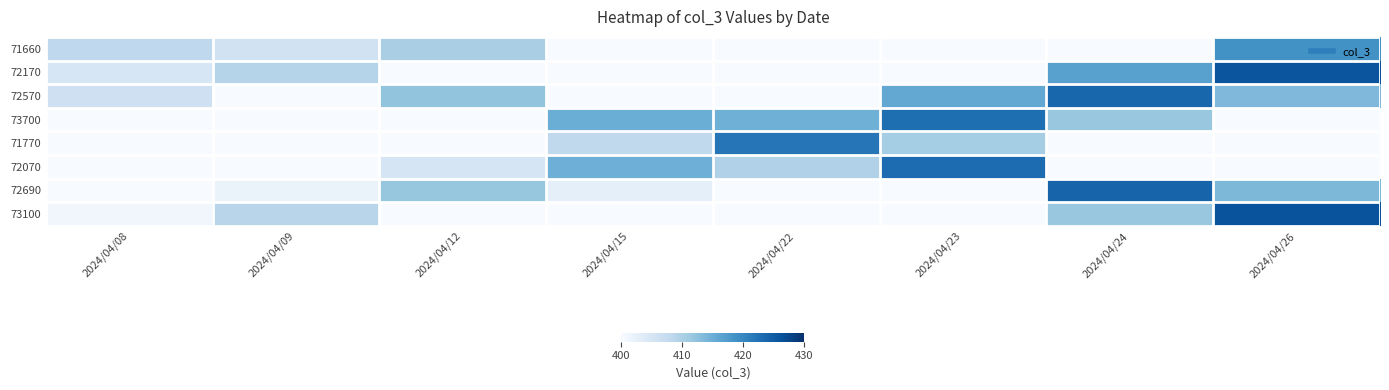

Reading right to left, transcribe all the data shown in this chart.

71660: 2024/04/26=418.7	2024/04/24=396.9	2024/04/23=381.6	2024/04/22=384.9	2024/04/15=397.2	2024/04/12=410.1	2024/04/09=405.8	2024/04/08=408.0
72170: 2024/04/26=425.8	2024/04/24=416.7	2024/04/23=395.9	2024/04/22=380.7	2024/04/15=378.5	2024/04/12=394.3	2024/04/09=409.0	2024/04/08=404.8
72570: 2024/04/26=413.5	2024/04/24=423.8	2024/04/23=415.7	2024/04/22=395.0	2024/04/15=374.4	2024/04/12=412.0	2024/04/09=391.4	2024/04/08=406.1
73700: 2024/04/26=393.1	2024/04/24=411.5	2024/04/23=422.8	2024/04/22=414.8	2024/04/15=415.0	2024/04/12=371.6	2024/04/09=373.1	2024/04/08=390.5
71770: 2024/04/26=383.4	2024/04/24=391.3	2024/04/23=410.6	2024/04/22=422.0	2024/04/15=407.9	2024/04/12=385.6	2024/04/09=368.9	2024/04/08=372.2
72070: 2024/04/26=393.3	2024/04/24=381.6	2024/04/23=423.0	2024/04/22=409.6	2024/04/15=414.8	2024/04/12=404.9	2024/04/09=382.8	2024/04/08=368.0
72690: 2024/04/26=413.6	2024/04/24=424.0	2024/04/23=380.7	2024/04/22=389.4	2024/04/15=402.8	2024/04/12=411.8	2024/04/09=402.0	2024/04/08=381.9
73100: 2024/04/26=426.0	2024/04/24=411.7	2024/04/23=390.5	2024/04/22=379.8	2024/04/15=383.0	2024/04/12=399.9	2024/04/09=408.8	2024/04/08=401.0